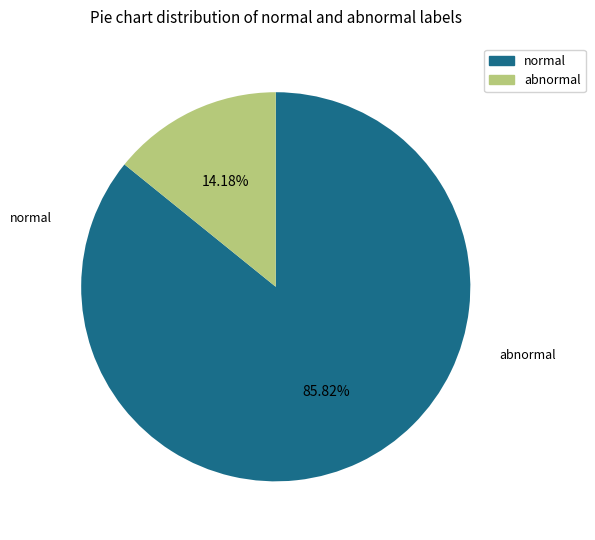

Is there a majority slice in this chart?

Yes